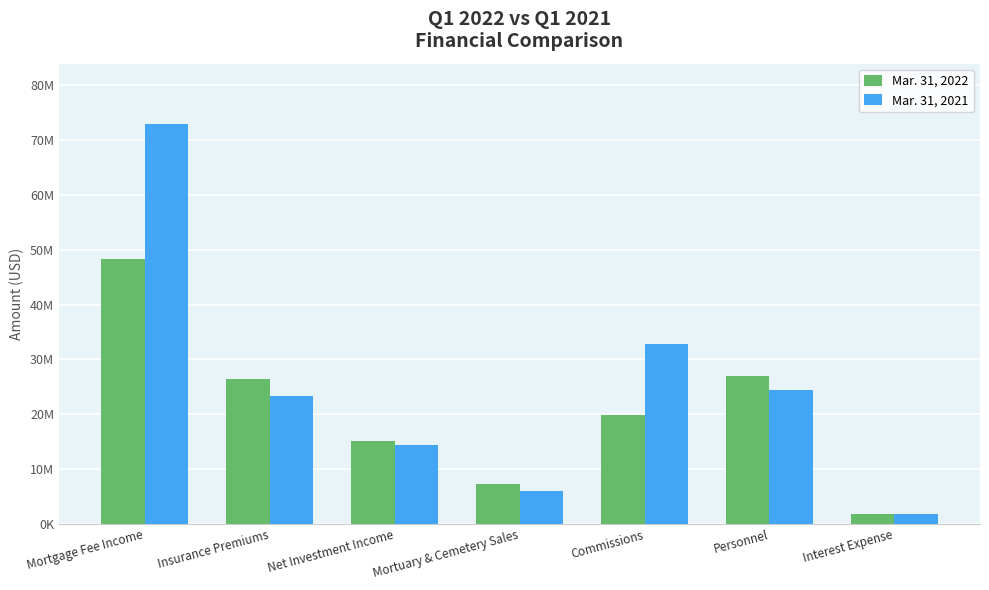

Are the bars grouped side by side (vs. stacked)?

Yes